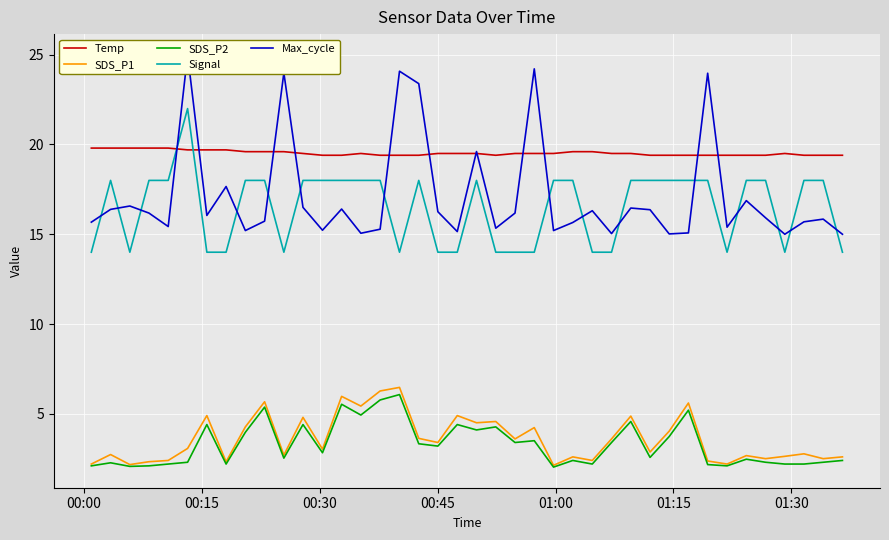

Reading left to right, list all the values displayed in this chart.

Temp: 19.8	19.8	19.8	19.8	19.8	19.7	19.7	19.7	19.6	19.6	19.6	19.5	19.4	19.4	19.5	19.4	19.4	19.4	19.5	19.5	19.5	19.4	19.5	19.5	19.5	19.6	19.6	19.5	19.5	19.4	19.4	19.4	19.4	19.4	19.4	19.4	19.5	19.4	19.4	19.4
SDS_P1: 2.2	2.7	2.2	2.3	2.4	3.1	4.9	2.3	4.3	5.7	2.7	4.8	3.0	6.0	5.4	6.3	6.5	3.6	3.4	4.9	4.5	4.6	3.6	4.2	2.1	2.6	2.4	3.6	4.9	2.9	4.0	5.6	2.4	2.2	2.7	2.5	2.6	2.8	2.5	2.6
SDS_P2: 2.1	2.3	2.1	2.1	2.2	2.3	4.4	2.2	4.0	5.4	2.5	4.4	2.8	5.5	4.9	5.8	6.1	3.3	3.2	4.4	4.1	4.3	3.4	3.5	2.0	2.4	2.2	3.4	4.6	2.6	3.7	5.2	2.2	2.1	2.5	2.3	2.2	2.2	2.3	2.4
Signal: 14.0	18.0	14.0	18.0	18.0	22.0	14.0	14.0	18.0	18.0	14.0	18.0	18.0	18.0	18.0	18.0	14.0	18.0	14.0	14.0	18.0	14.0	14.0	14.0	18.0	18.0	14.0	14.0	18.0	18.0	18.0	18.0	18.0	14.0	18.0	18.0	14.0	18.0	18.0	14.0
Max_cycle: 15.7	16.4	16.6	16.2	15.4	25.0	16.0	17.7	15.2	15.7	24.0	16.5	15.2	16.4	15.1	15.3	24.1	23.4	16.3	15.1	19.6	15.3	16.2	24.2	15.2	15.7	16.3	15.0	16.5	16.4	15.0	15.1	24.0	15.4	16.9	15.9	15.0	15.7	15.8	15.0